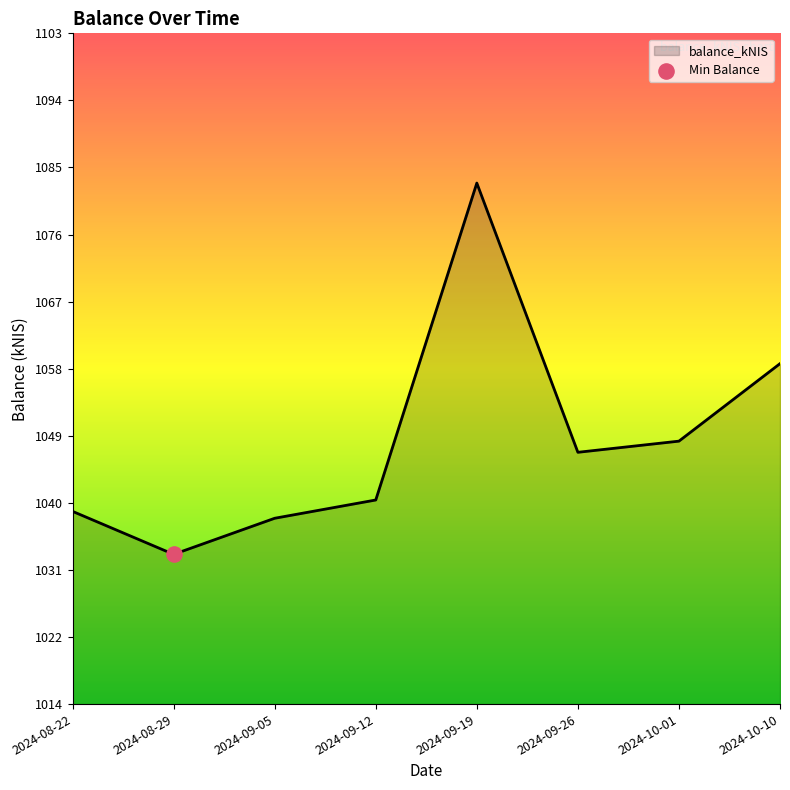

Between 2024-08-22 and 2024-10-10, which is larger?

2024-10-10